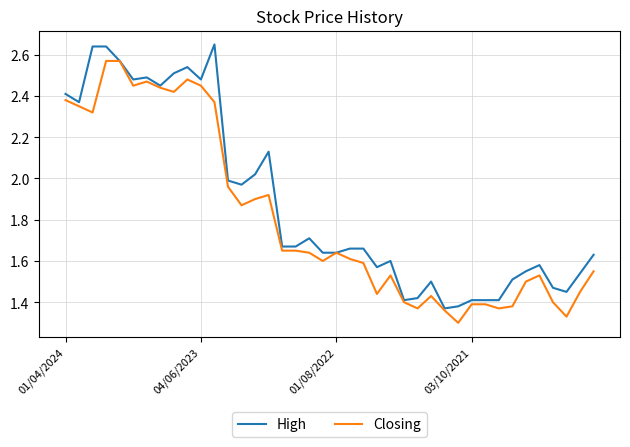

Which series has the largest total across all categories?

High